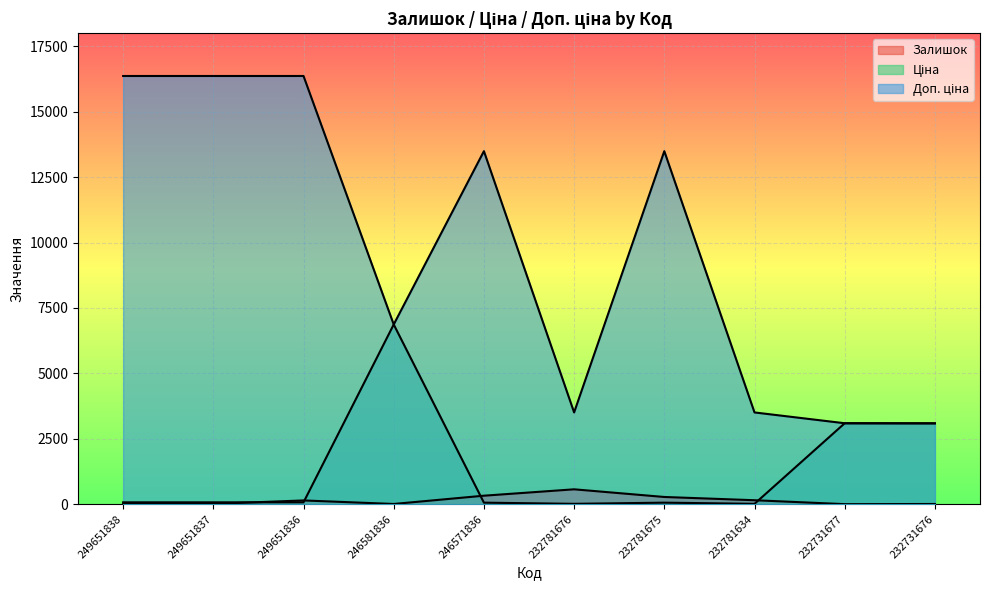

List the series in order of their peak value, highest first.

Доп. ціна, Ціна, Залишок